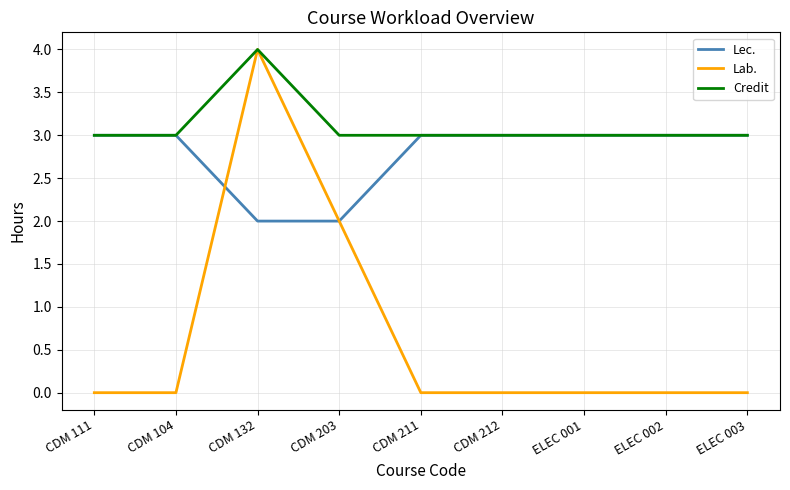

How many distinct data groups are displayed?

3